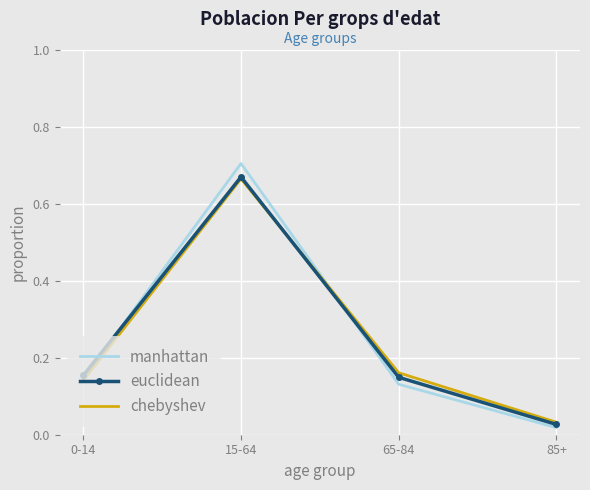

Which series changed the most between 15-64 and 85+?

manhattan